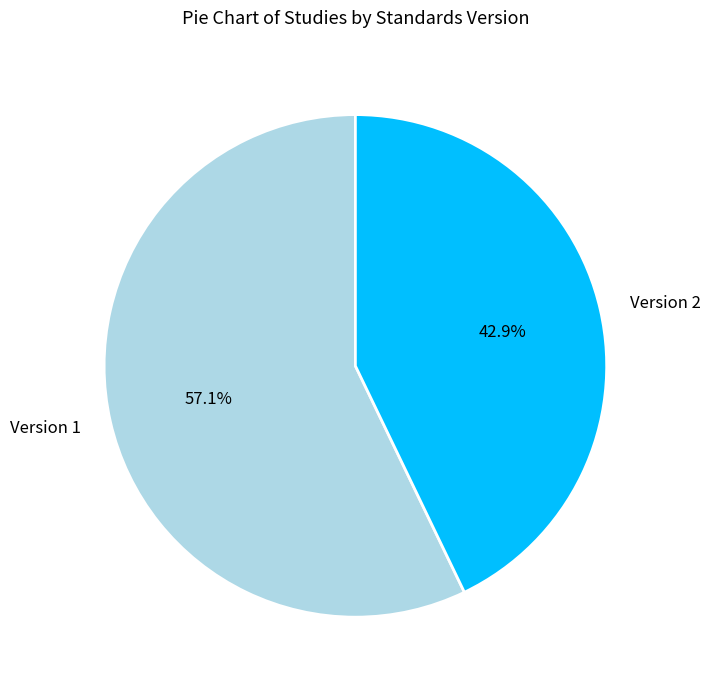

Do Version 2 and Version 1 together represent more than half of the pie?

Yes